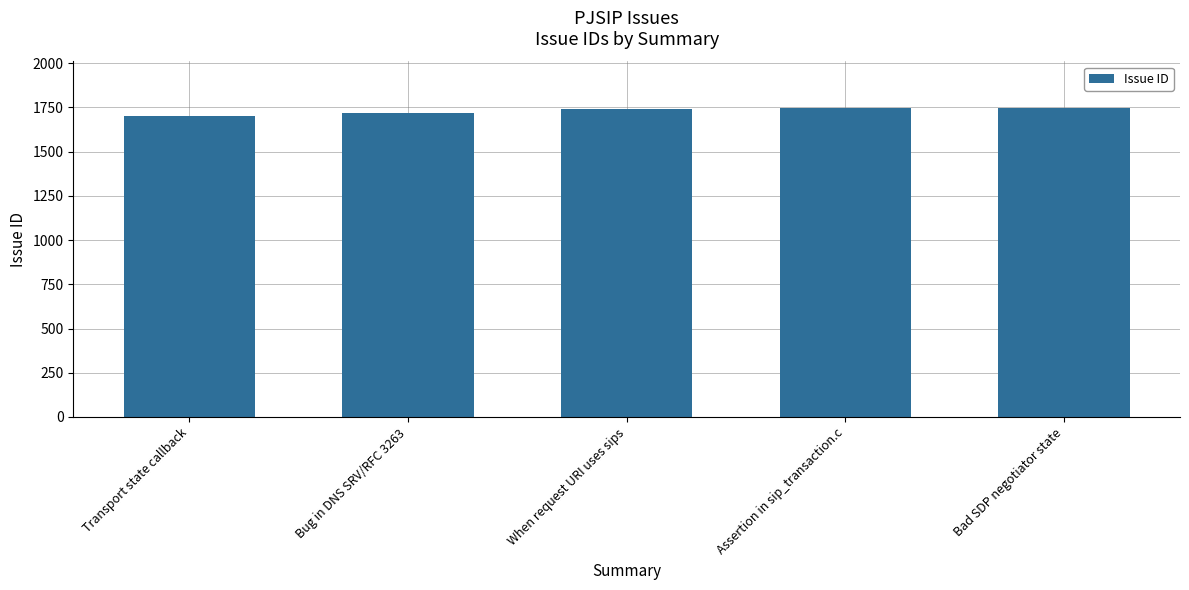

Are the bars horizontal?

No